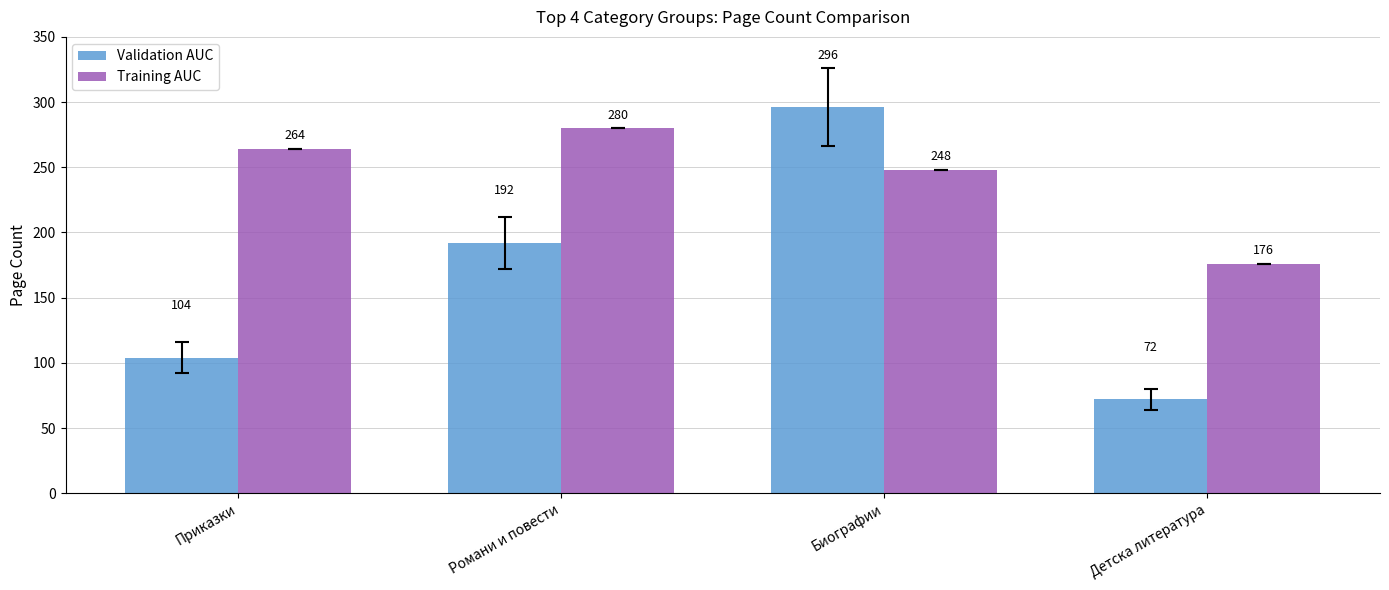

Rank the categories by Validation AUC value from lowest to highest.

Детска литература, Приказки, Романи и повести, Биографии